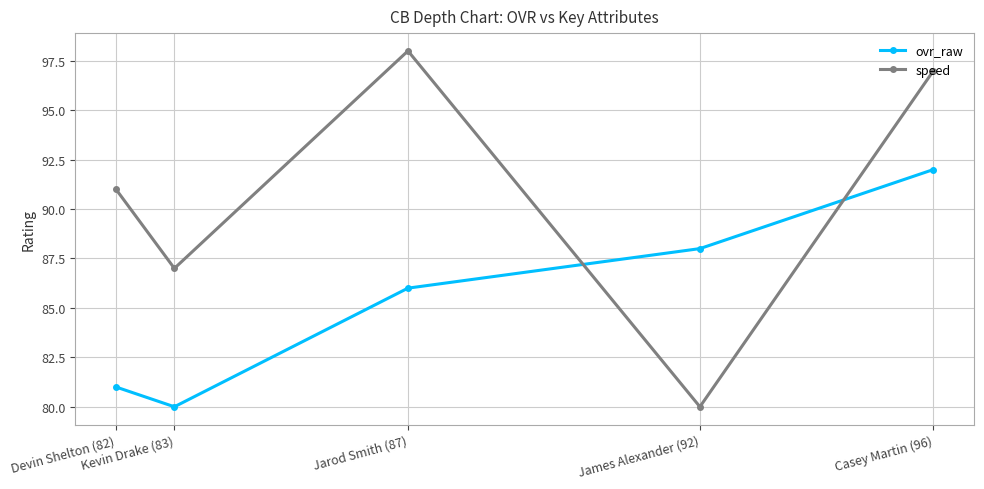

Is the value of speed at James Alexander (92) greater than the value of ovr_raw at Kevin Drake (83)?

No